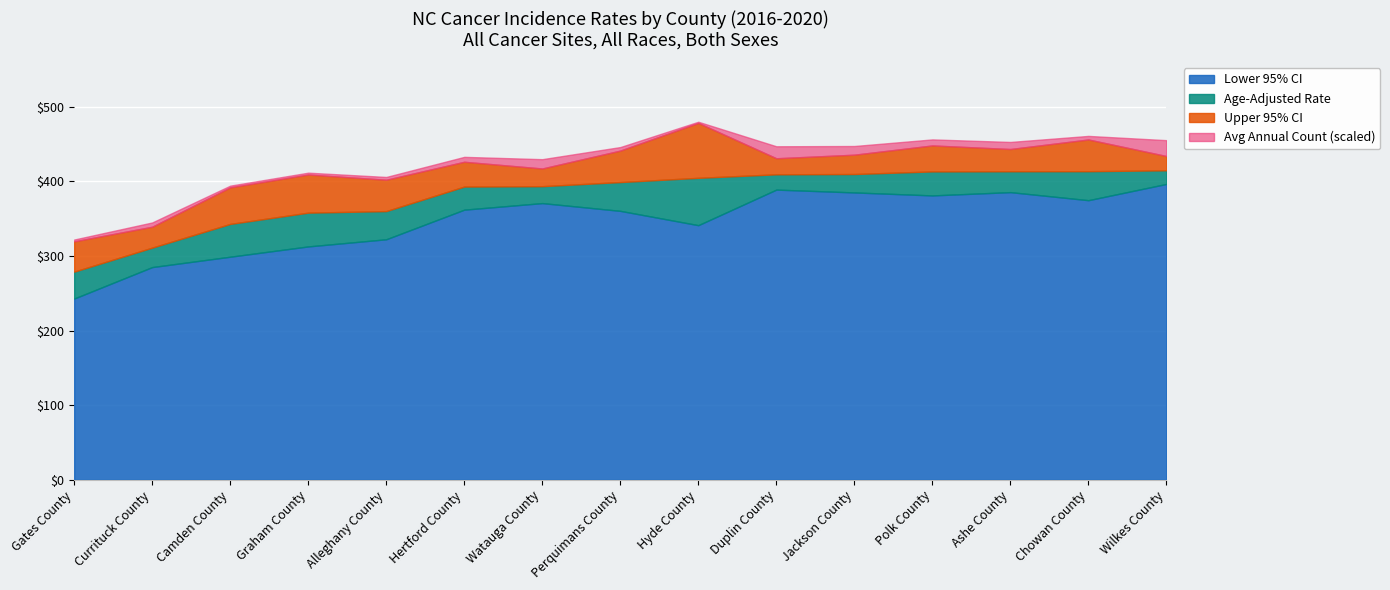

What is the label of the 11th point from the left?

Jackson County